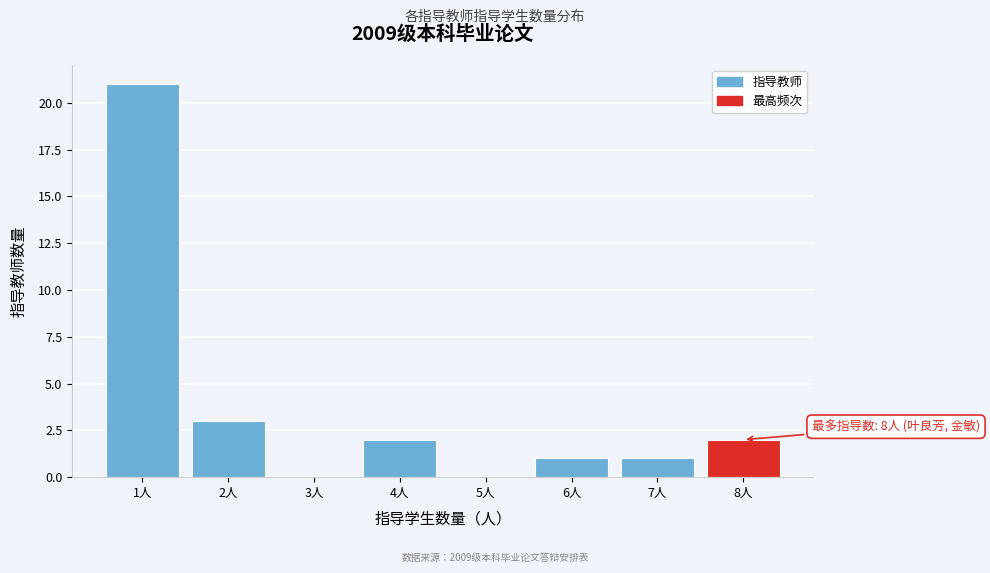

Reading left to right, list all the values displayed in this chart.

1人=21	2人=3	3人=0	4人=2	5人=0	6人=1	7人=1	8人=2